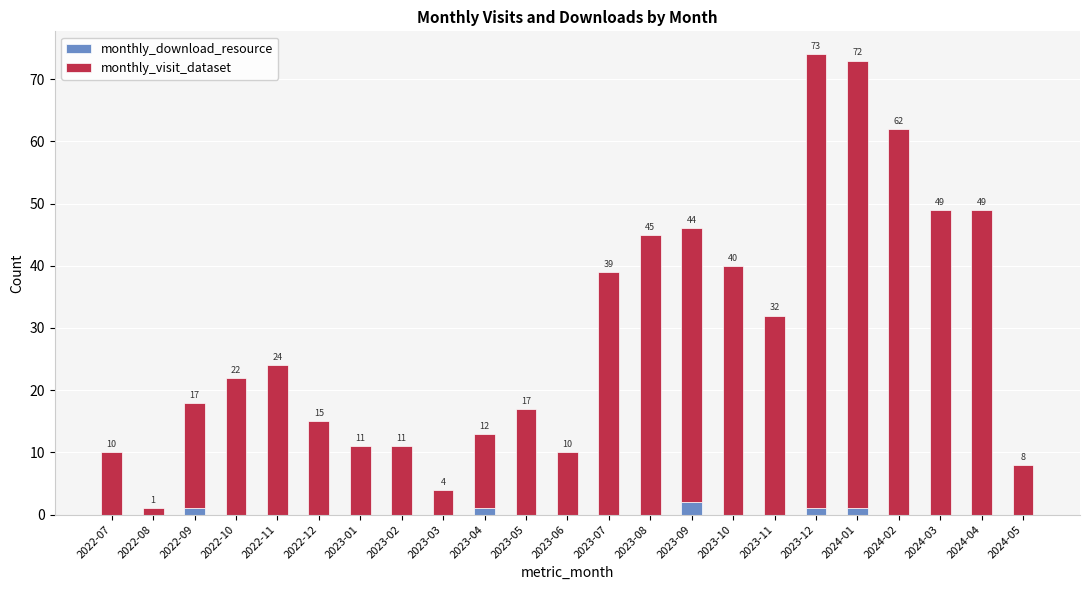

What is the total value across all series at 2023-06?

10